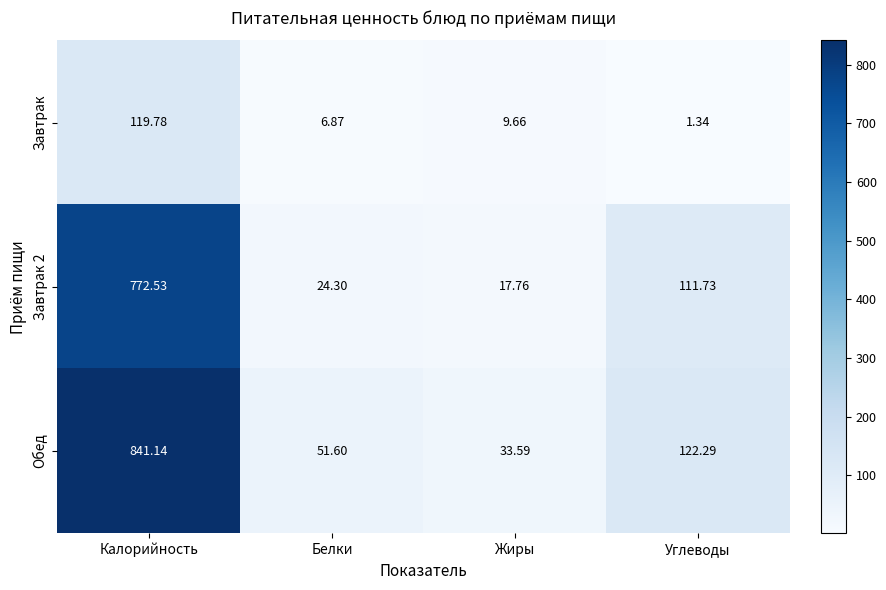

Is the value of Завтрак 2 at Калорийность greater than the value of Завтрак at Калорийность?

Yes